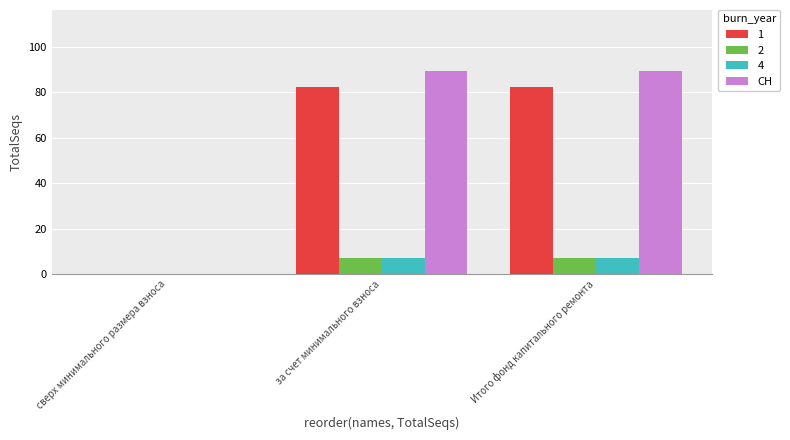

How many distinct data groups are displayed?

4